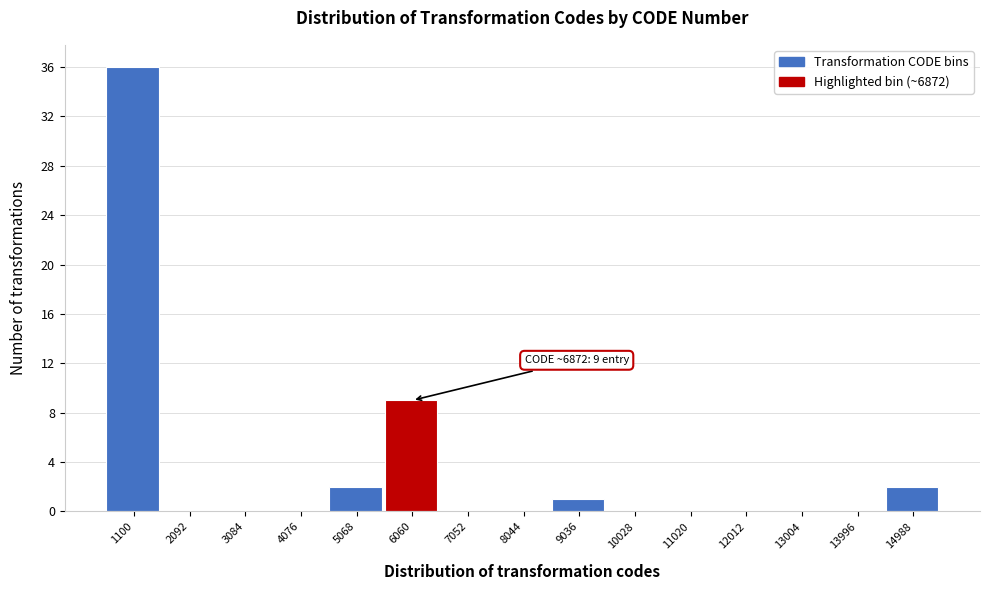

Reading right to left, transcribe all the data shown in this chart.

14988=2	13996=0	13004=0	12012=0	11020=0	10028=0	9036=1	8044=0	7052=0	6060=9	5068=2	4076=0	3084=0	2092=0	1100=36